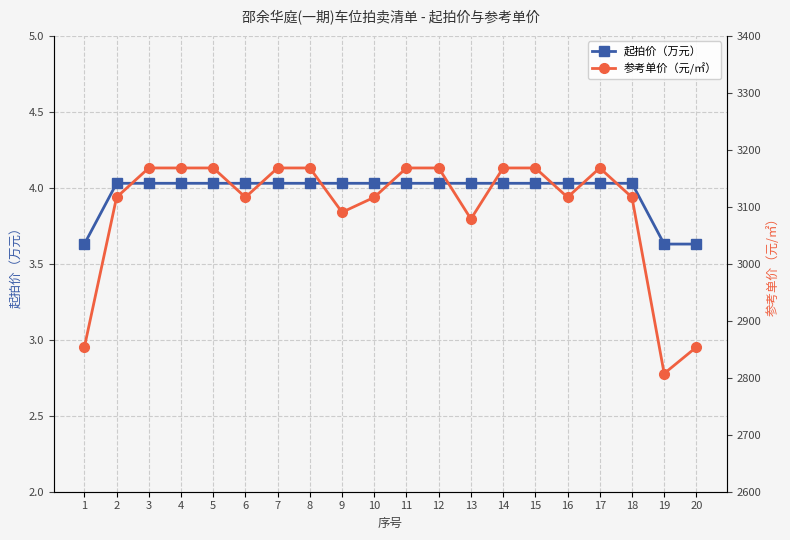

True or false: 起拍价（万元） and 参考单价（元/㎡） intersect in this chart.

False